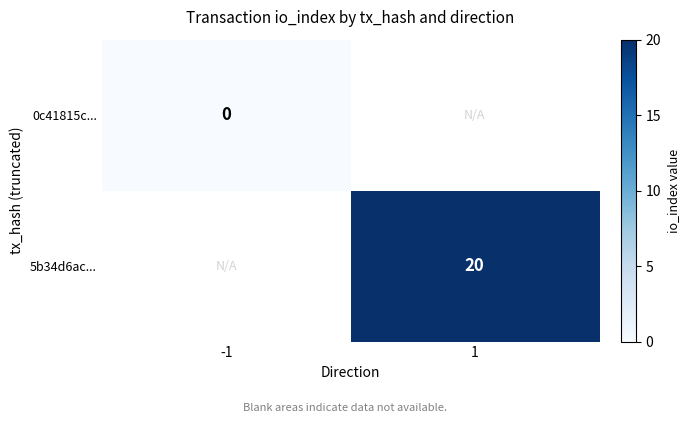

The value of 5b34d6ac... at 1 is 7. True or false?

False